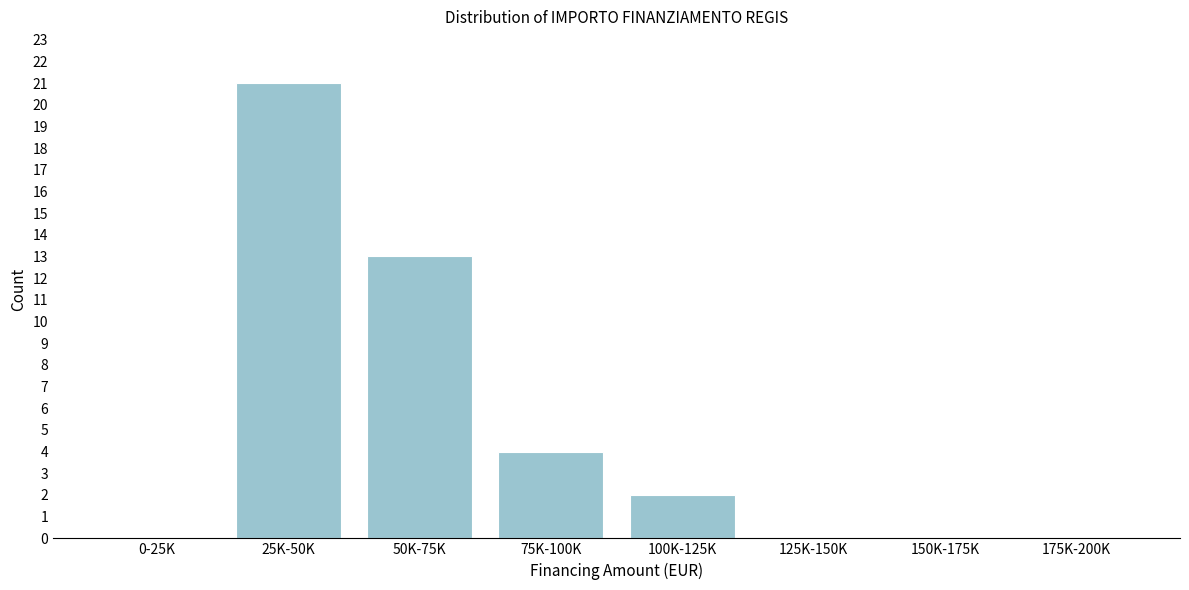

Reading left to right, what are all the values shown in this chart?

0-25K=0	25K-50K=21	50K-75K=13	75K-100K=4	100K-125K=2	125K-150K=0	150K-175K=0	175K-200K=0